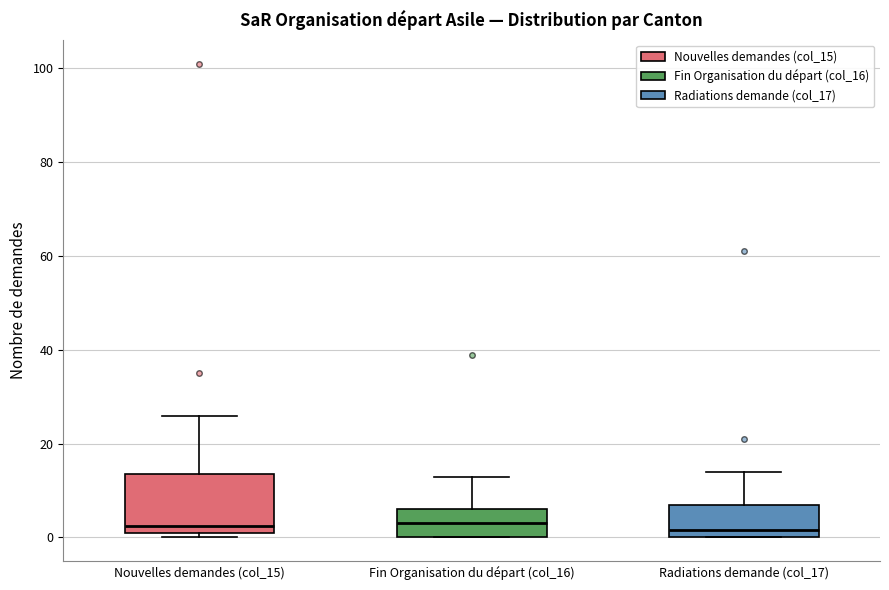

Where is the upper edge of the box for Nouvelles demandes (col_15) on the y-axis? The values are not printed on the chart, so give them approximately, as read against the axis.

14